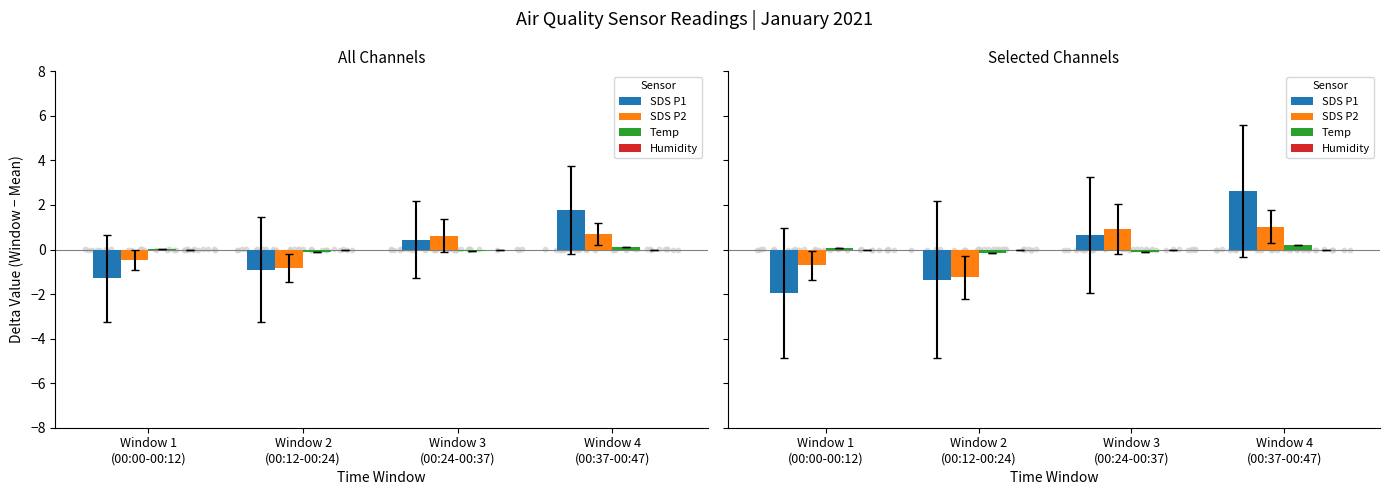

Which series has the largest Y range (max minus min)?

SDS P1